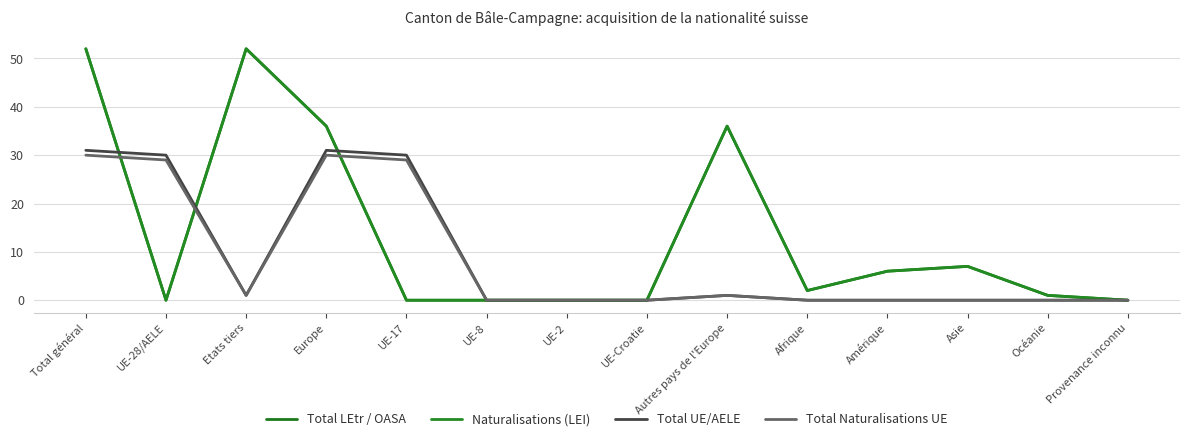

Reading left to right, list all the values displayed in this chart.

Total LEtr / OASA: 52	0	52	36	0	0	0	0	36	2	6	7	1	0
Naturalisations (LEI): 52	0	52	36	0	0	0	0	36	2	6	7	1	0
Total UE/AELE: 31	30	1	31	30	0	0	0	1	0	0	0	0	0
Total Naturalisations UE: 30	29	1	30	29	0	0	0	1	0	0	0	0	0